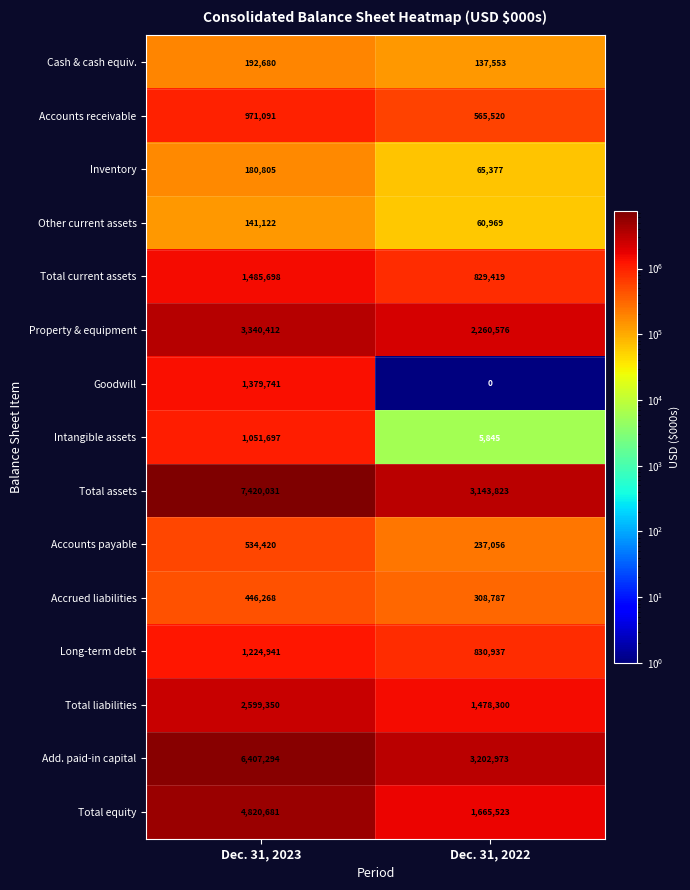

Which category has the highest value across all series?

Dec. 31, 2023